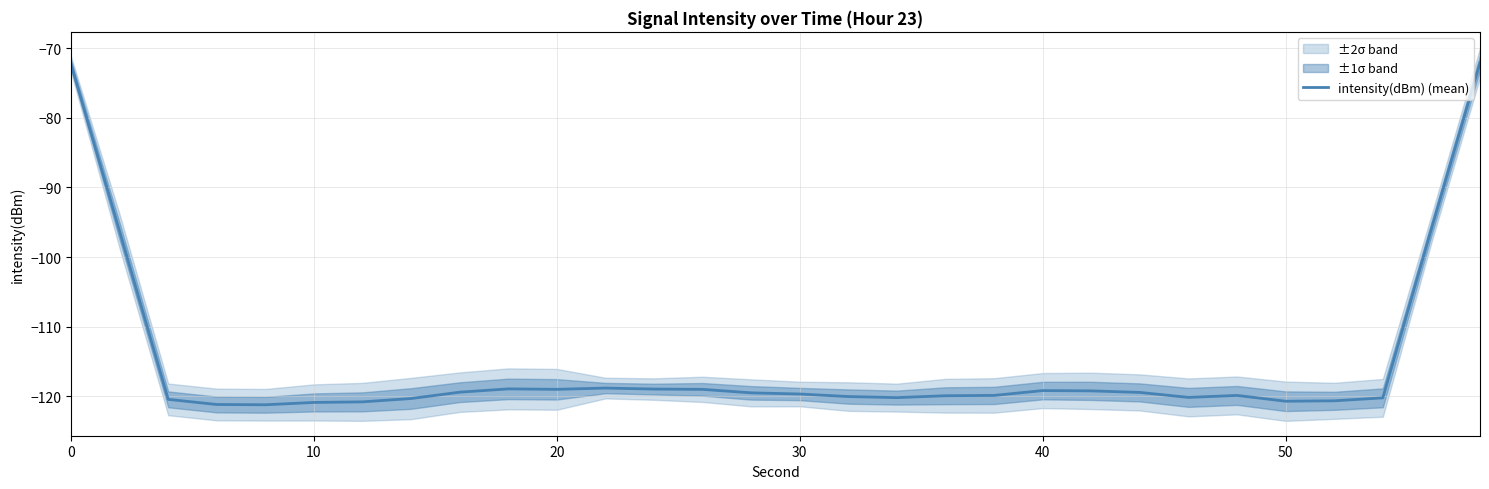

What is the minimum value shown in the chart?

-121.2